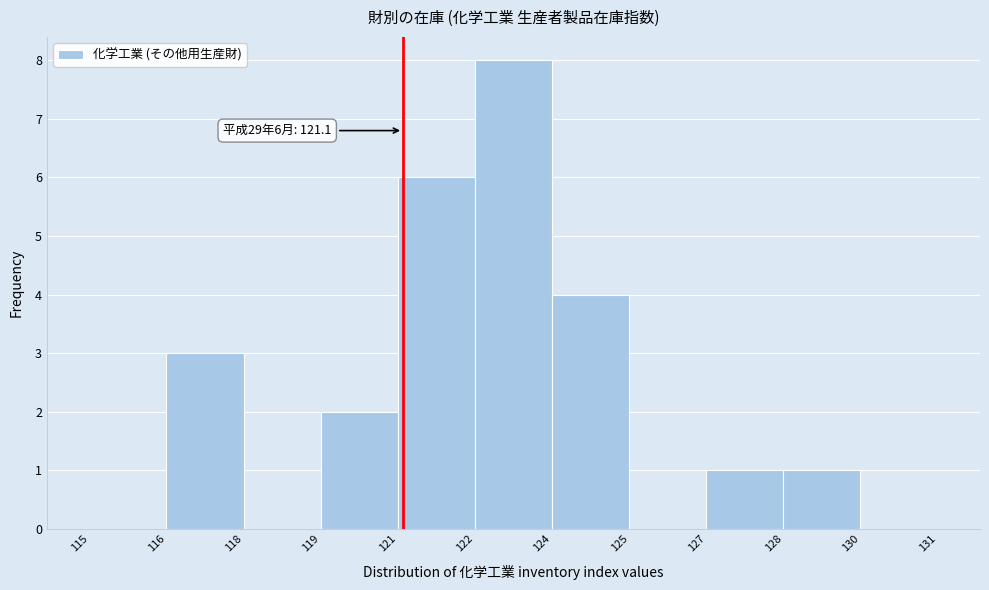

Reading left to right, transcribe all the data shown in this chart.

115=0	116=3	118=0	119=2	121=6	122=8	124=4	125=0	127=1	128=1	130=0